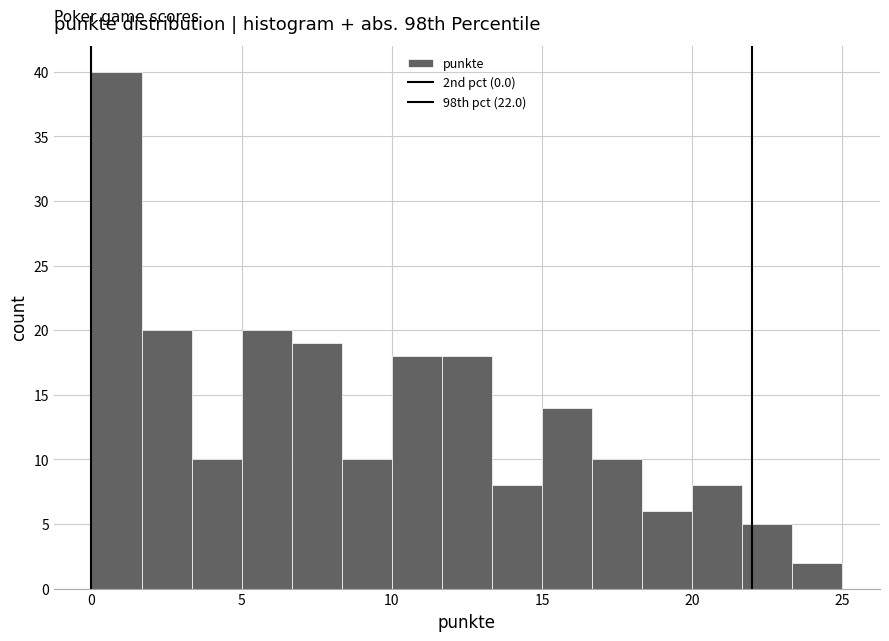

Read against the x-axis, roughly where is the centre of the tallest bar?

1.0